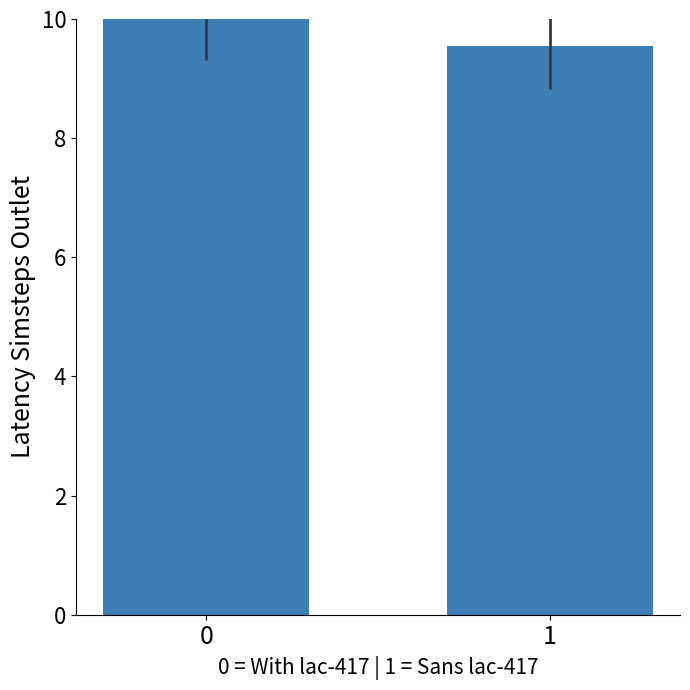

What is the value of the 2nd bar from the left?

9.5